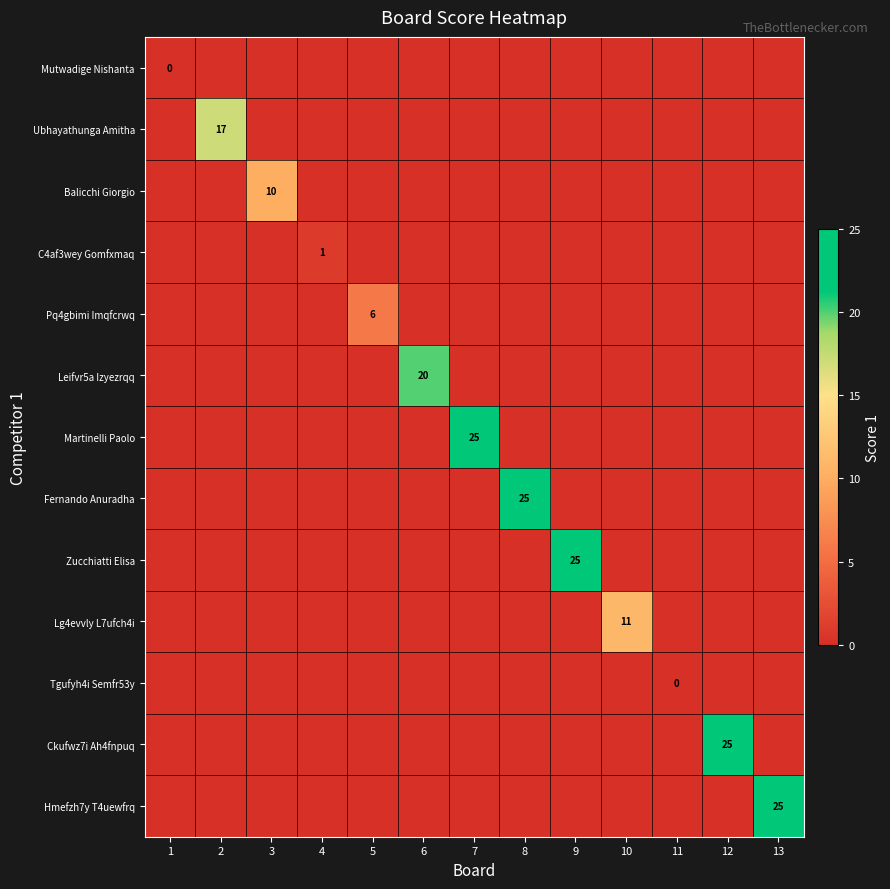

Which label corresponds to the smallest value in the chart?

2